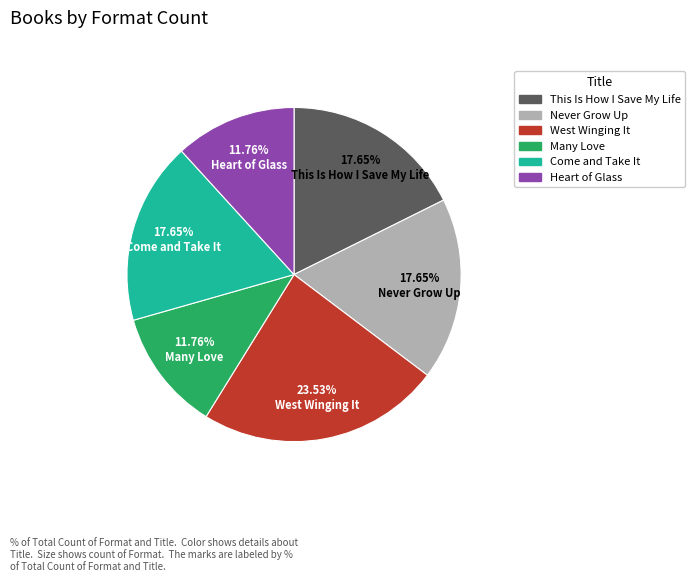

Approximately how many times larger is the value at This Is How I Save My Life compared to Come and Take It?

1.0